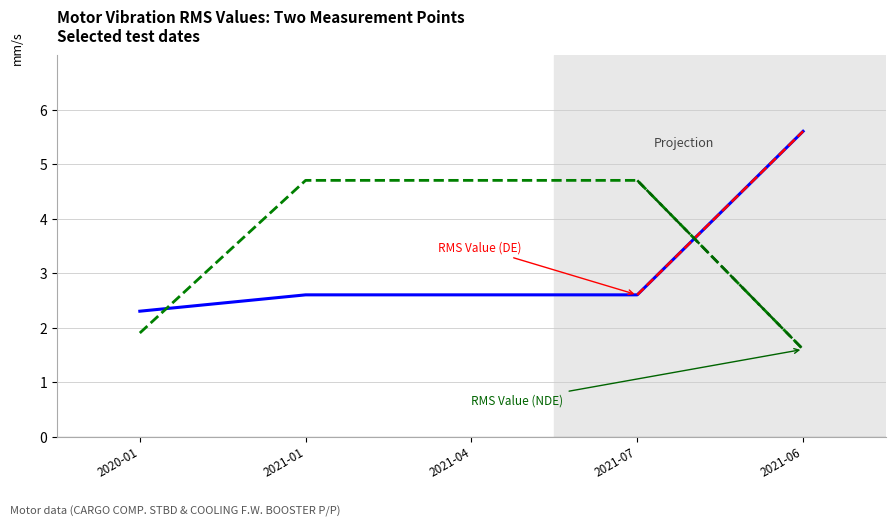

How many values in the RMS Value (NDE) series exceed 4?

3